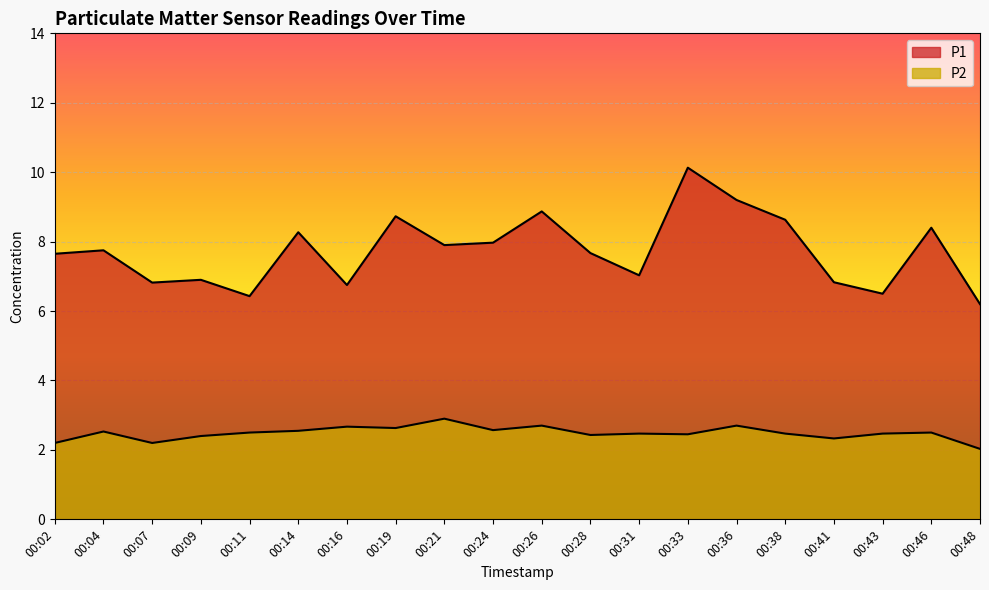

Which series has the widest spread of values?

P1